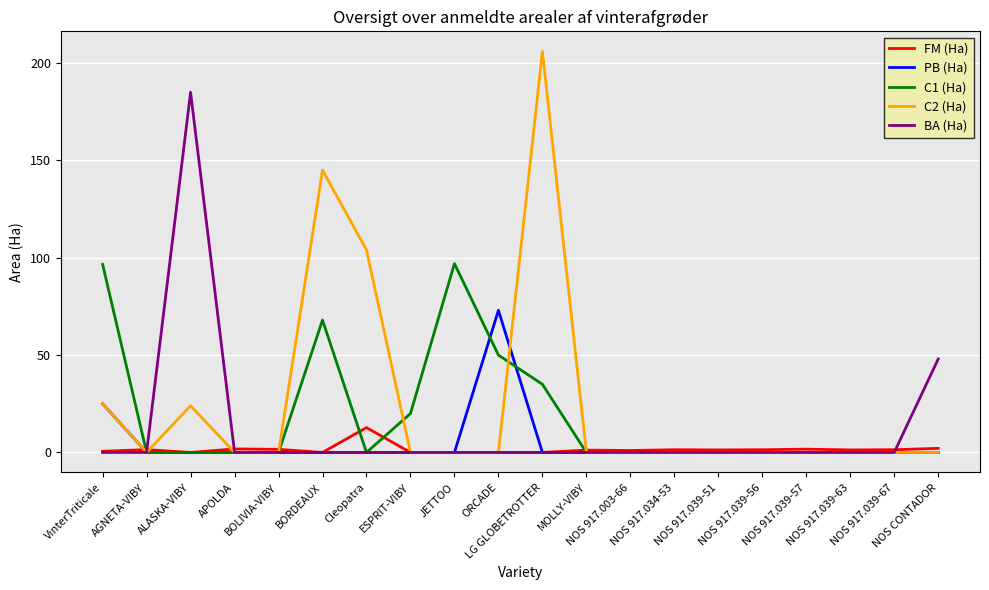

List the series in order of their peak value, highest first.

C2 (Ha), BA (Ha), C1 (Ha), PB (Ha), FM (Ha)